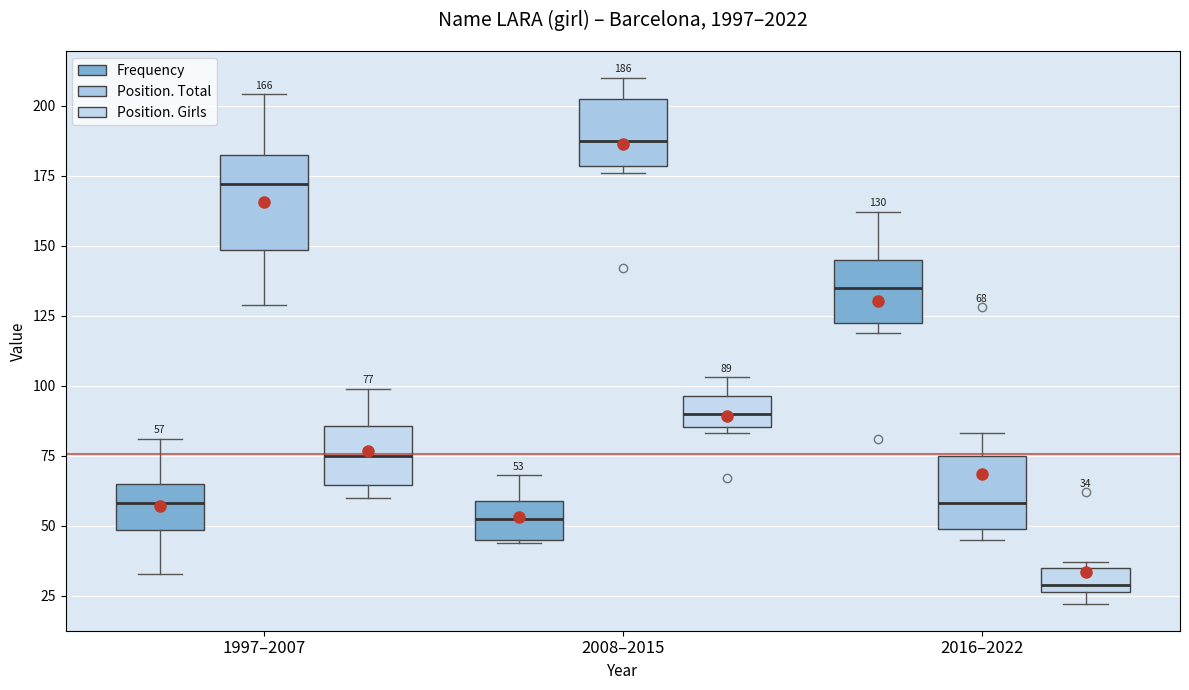

Which box's median line is the lowest?

2016–2022 (Position. Girls)